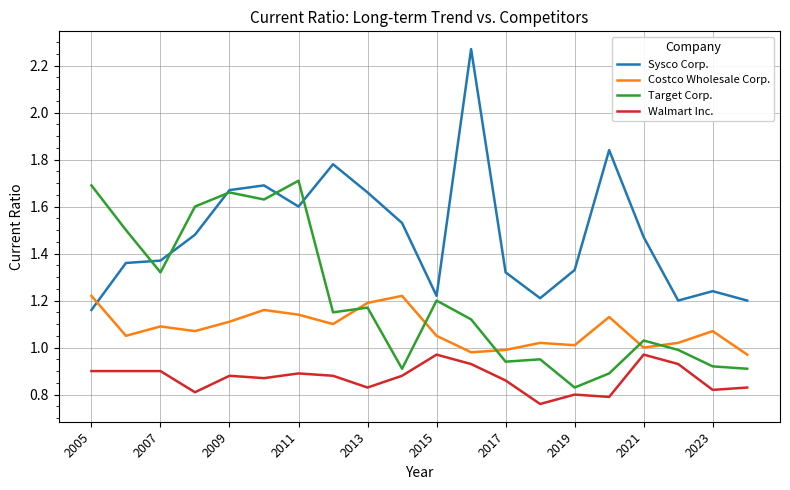

List the series in order of their peak value, highest first.

Sysco Corp., Target Corp., Costco Wholesale Corp., Walmart Inc.